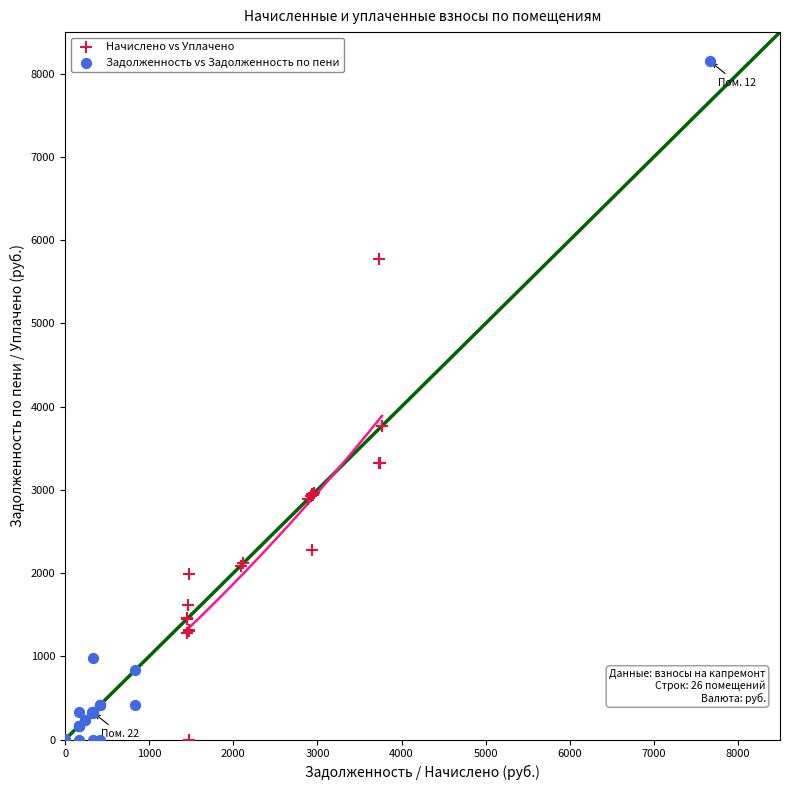

Which series contains the highest Y value?

Задолженность vs Задолженность по пени